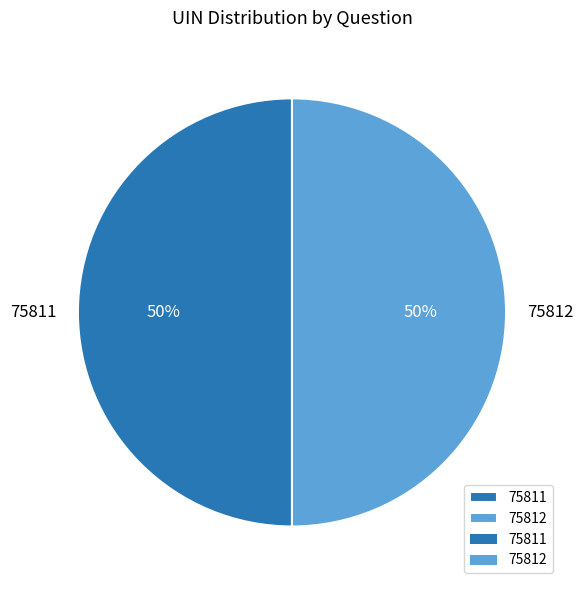

Count the number of slices in the pie.

2